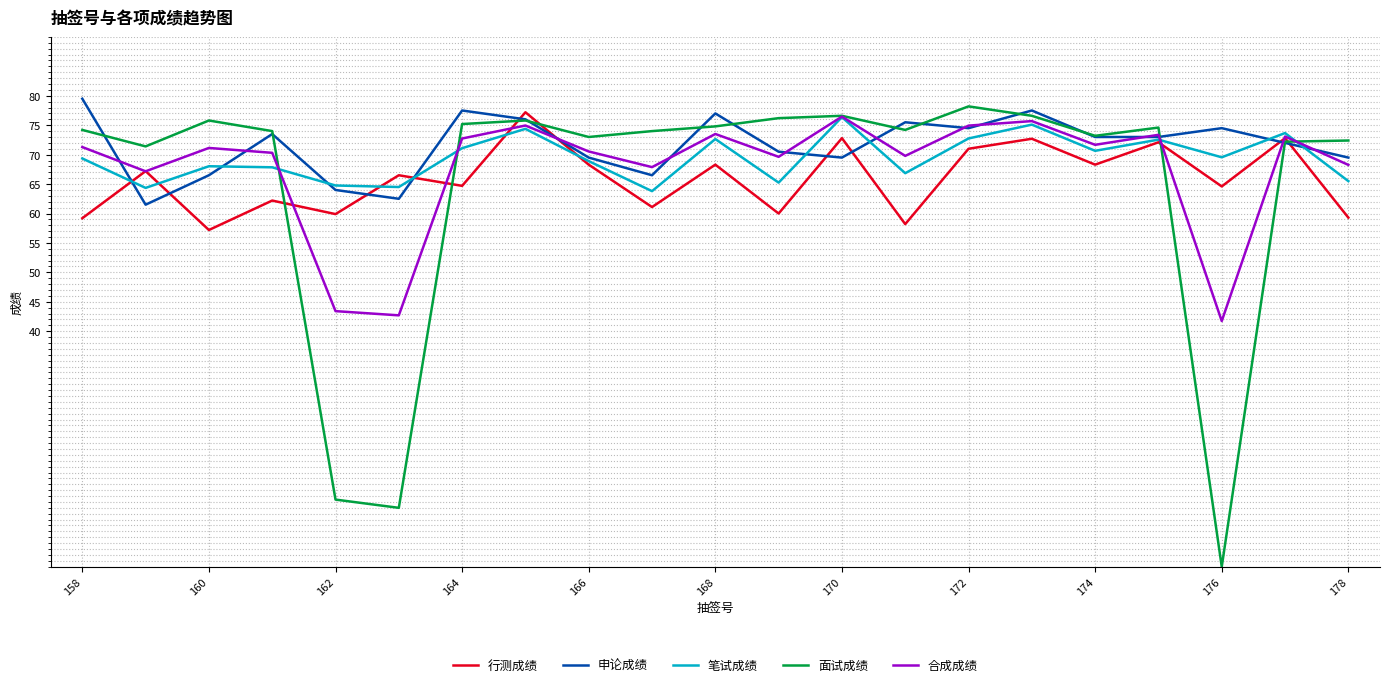

What is the sum of all 面试成绩 values?

1363.8